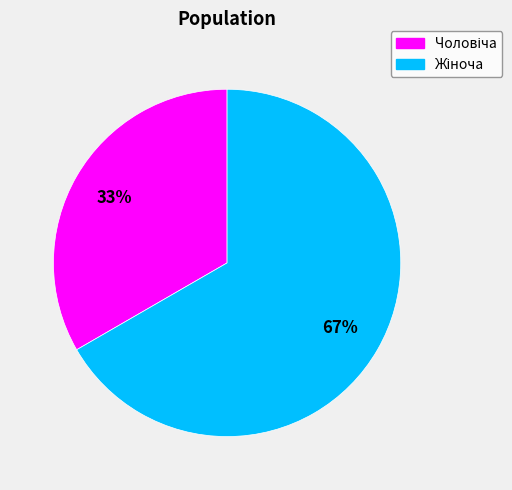

Is there any slice that represents more than half of the pie?

Yes